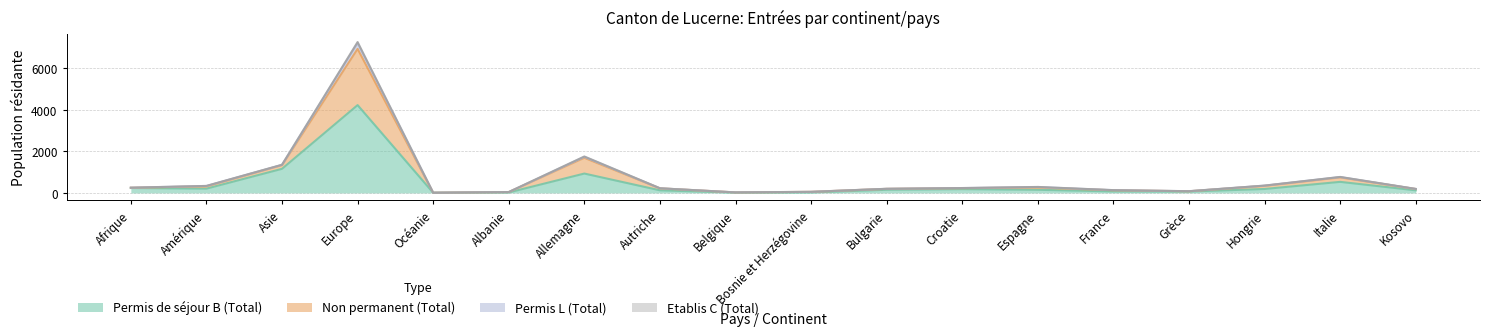

What is the label of the 1st point from the right?

Kosovo